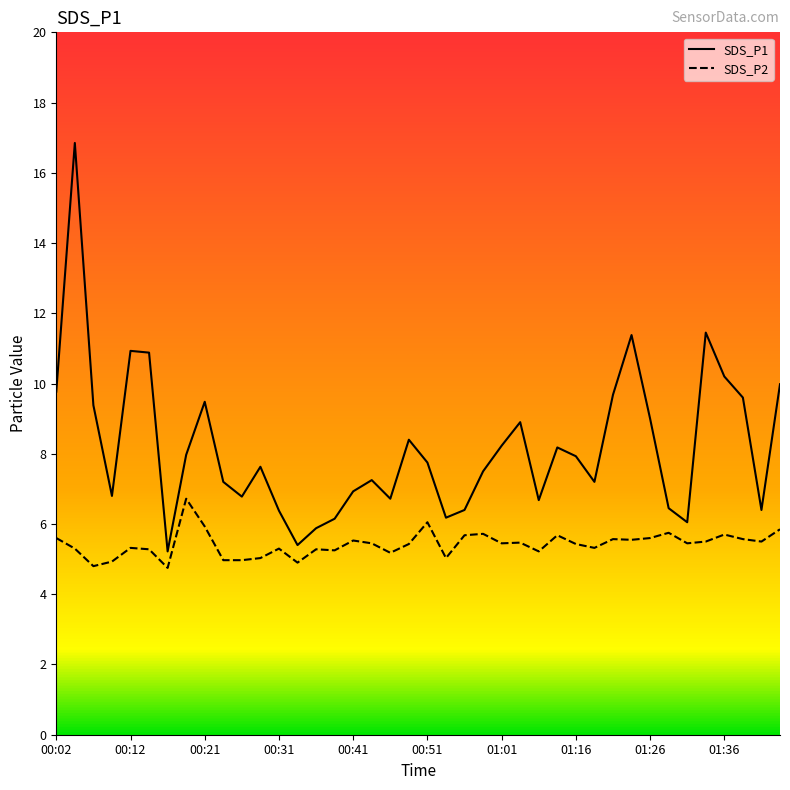

Rank the series by their average value, from lowest to highest.

SDS_P2, SDS_P1